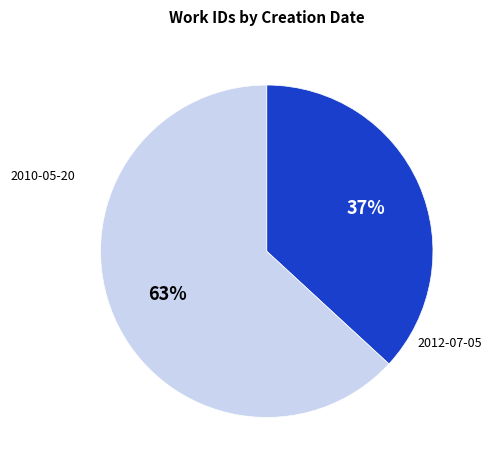

To the nearest percent, what is the average slice percentage?

50%